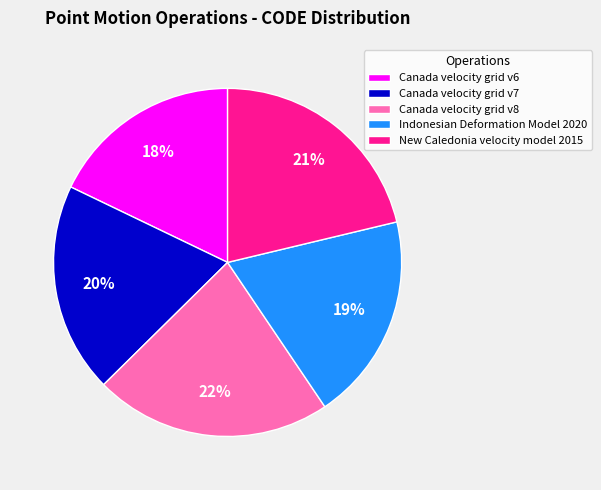

What percentage is the Indonesian Deformation Model 2020 slice, to the nearest percent?

19%